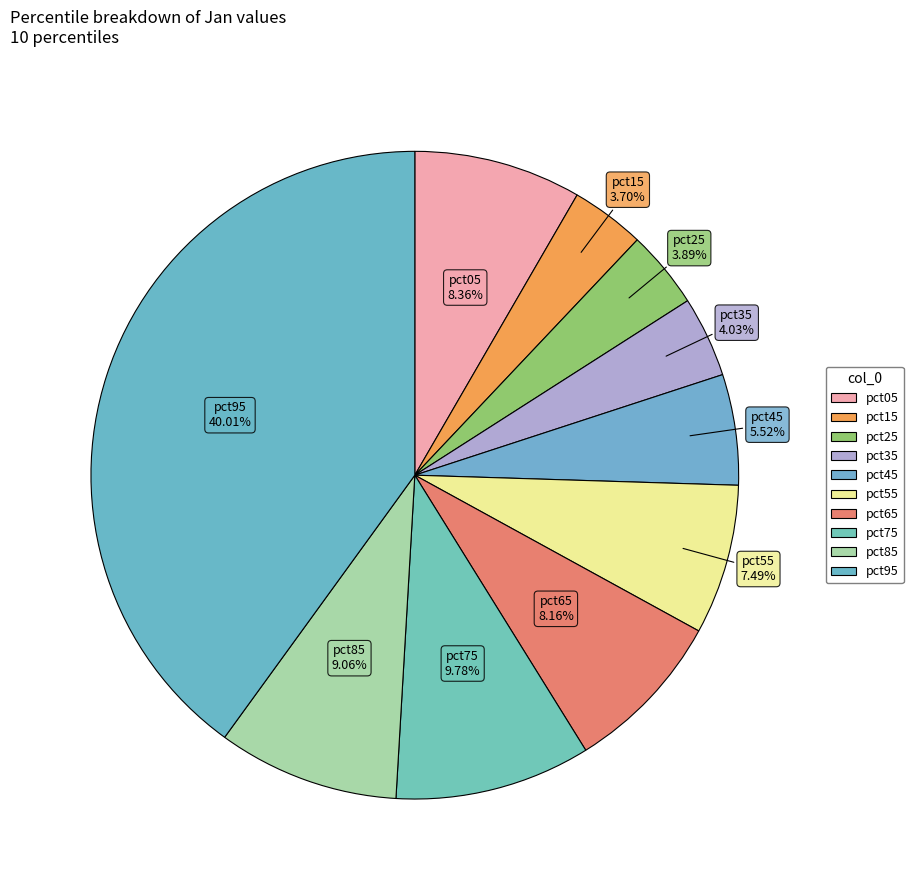

To the nearest percent, what is the combined percentage of pct15 and pct65?

12%